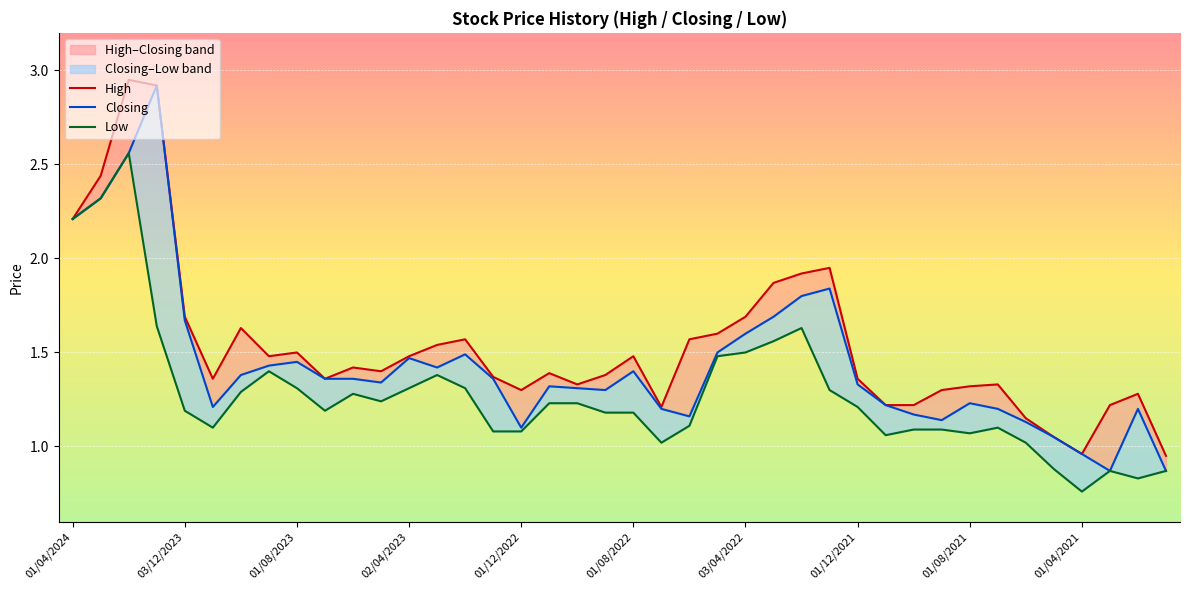

In Closing, how many points are lower than both neighbors (excluding endpoints)?

8